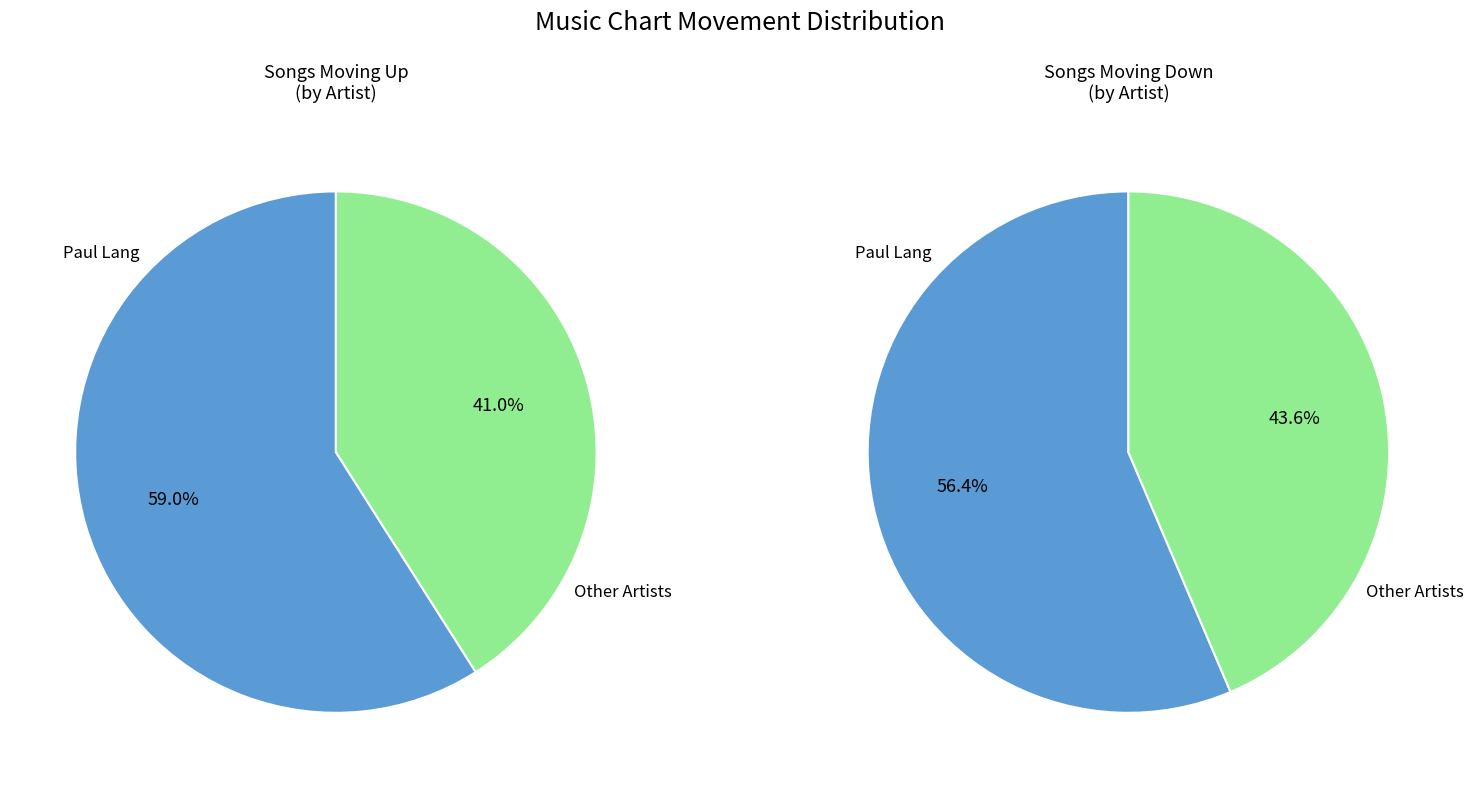

What is the change in value from up to down?

-22